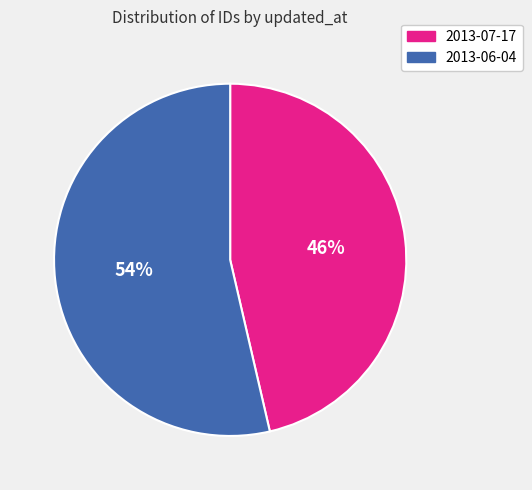

Which category has the biggest portion of the pie?

2013-06-04